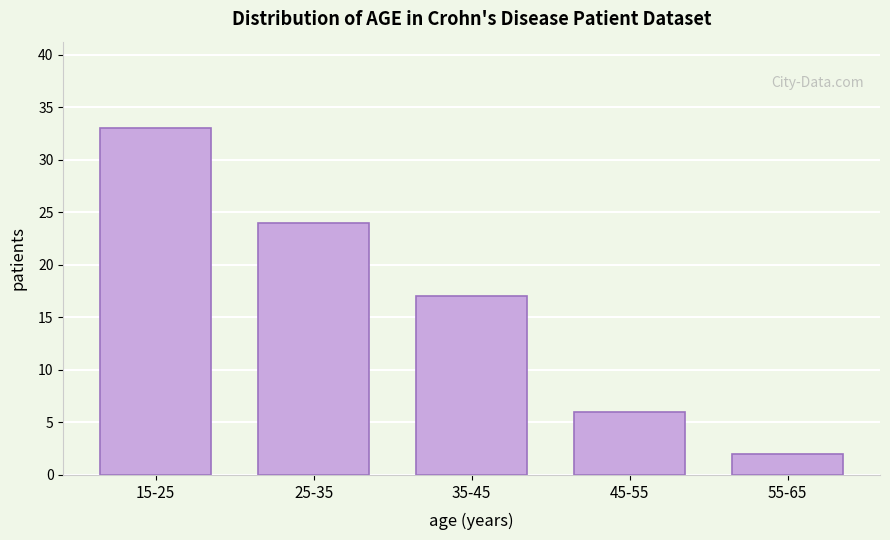

Reading right to left, list all the values displayed in this chart.

55-65=2	45-55=6	35-45=17	25-35=24	15-25=33